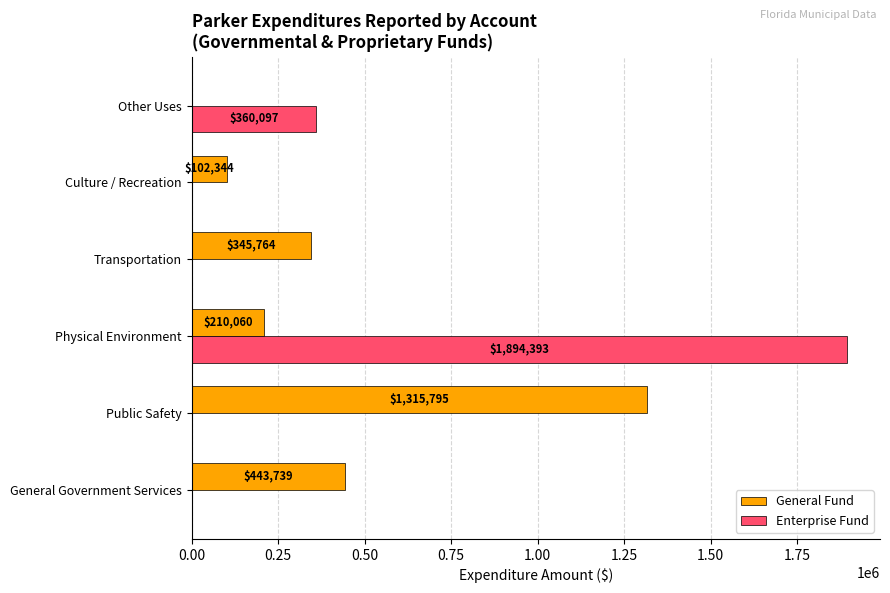

What is the maximum value shown in the chart?

1894393